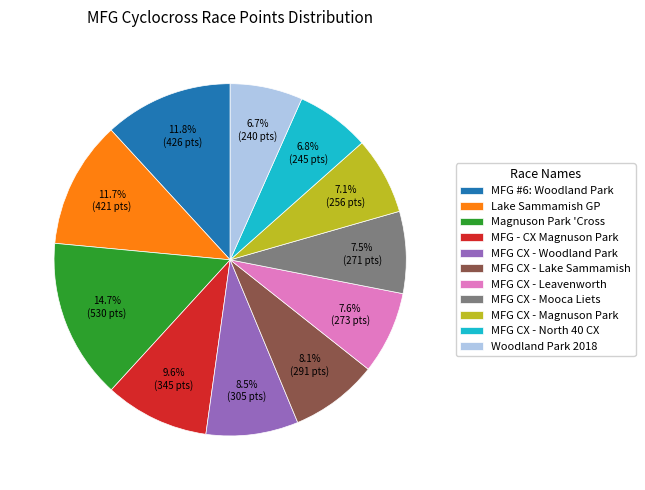

What percentage do MFG CX - Lake Sammamish and MFG CX - Leavenworth together represent?

15.7%